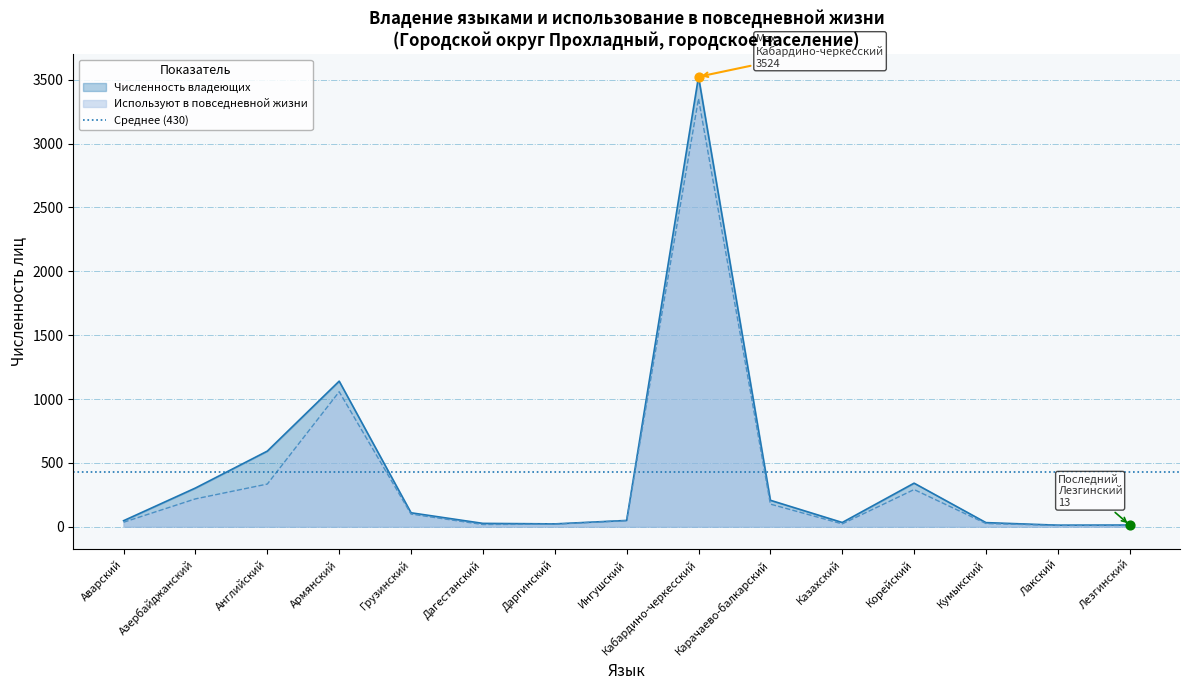

Which series contains the lowest Y value?

Используют в повседневной жизни